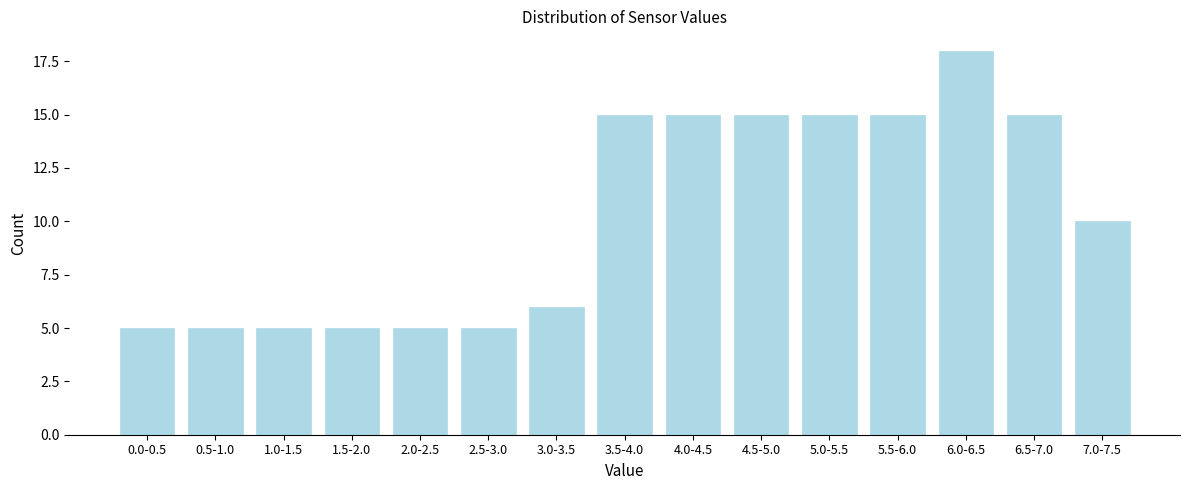

Reading left to right, what are all the values shown in this chart?

0.0-0.5=5	0.5-1.0=5	1.0-1.5=5	1.5-2.0=5	2.0-2.5=5	2.5-3.0=5	3.0-3.5=6	3.5-4.0=15	4.0-4.5=15	4.5-5.0=15	5.0-5.5=15	5.5-6.0=15	6.0-6.5=18	6.5-7.0=15	7.0-7.5=10